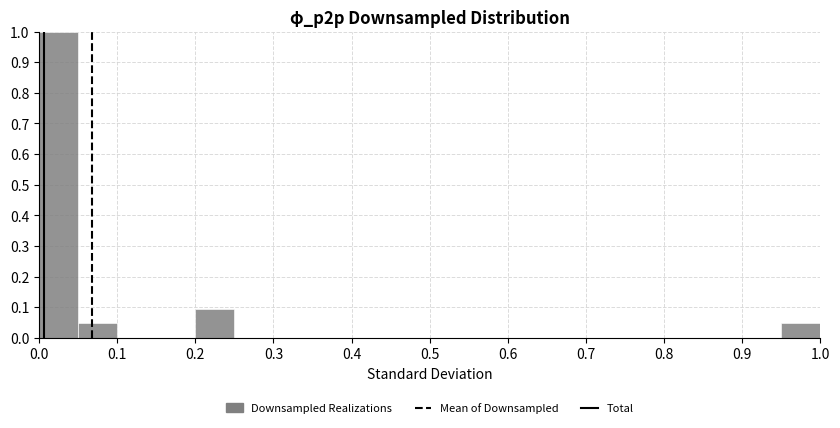

Over which range of the x-axis is the bar tallest?

0.00 to 0.05